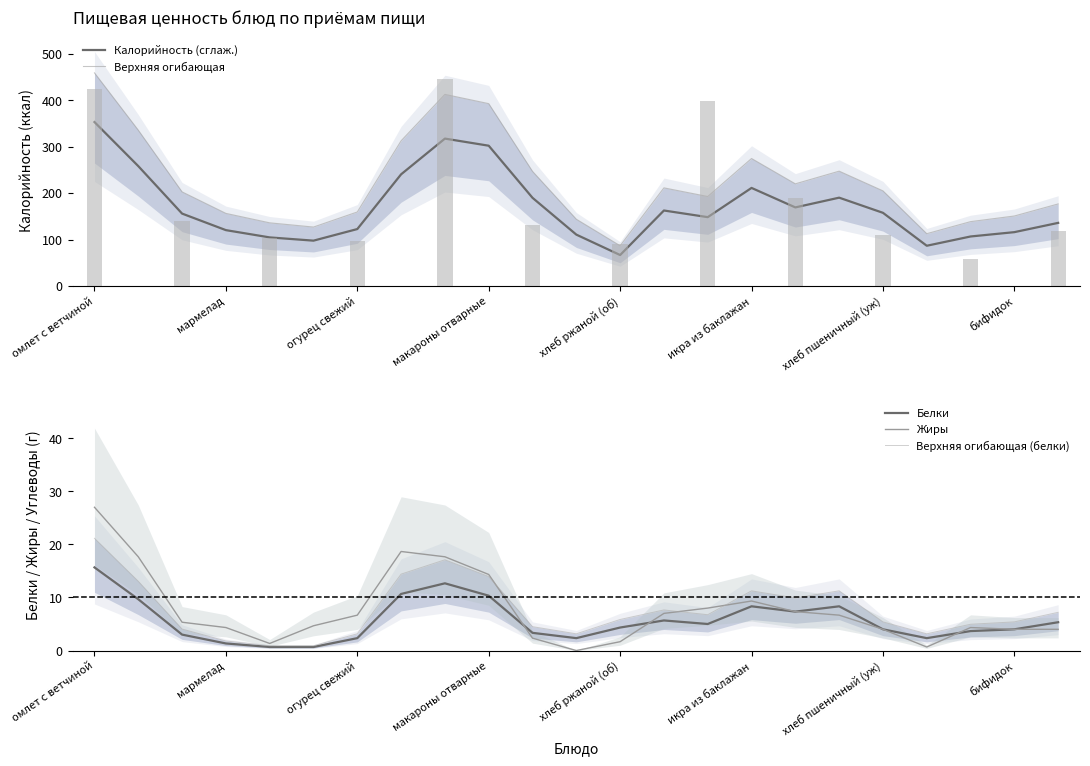

What is the value of the Верхняя огибающая (белки) bar at the 10th from the left?

13.9